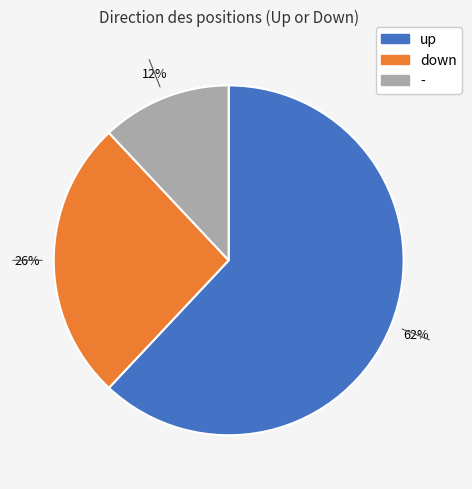

What percentage is the down slice, to the nearest percent?

26%